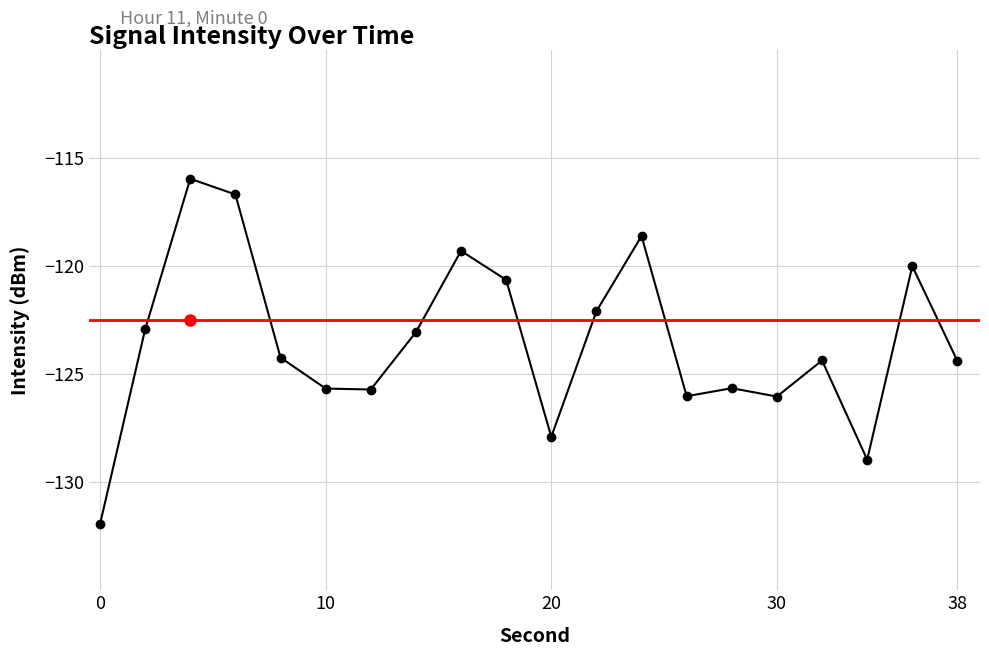

Between 20 and 2, which is larger?

2